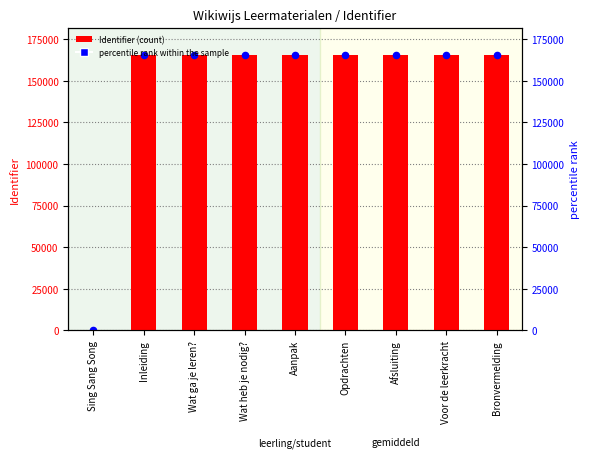

Which series reaches the minimum Y coordinate?

Identifier